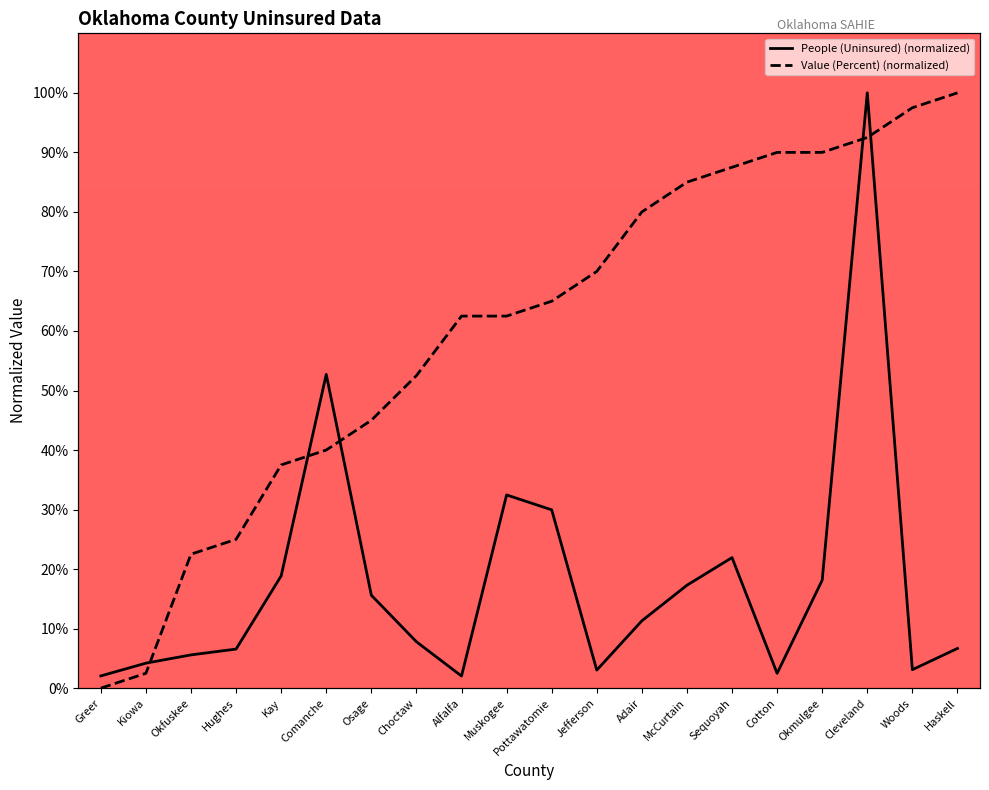

What is the approximate value of Value (Percent) (normalized) at Muskogee?

62.5